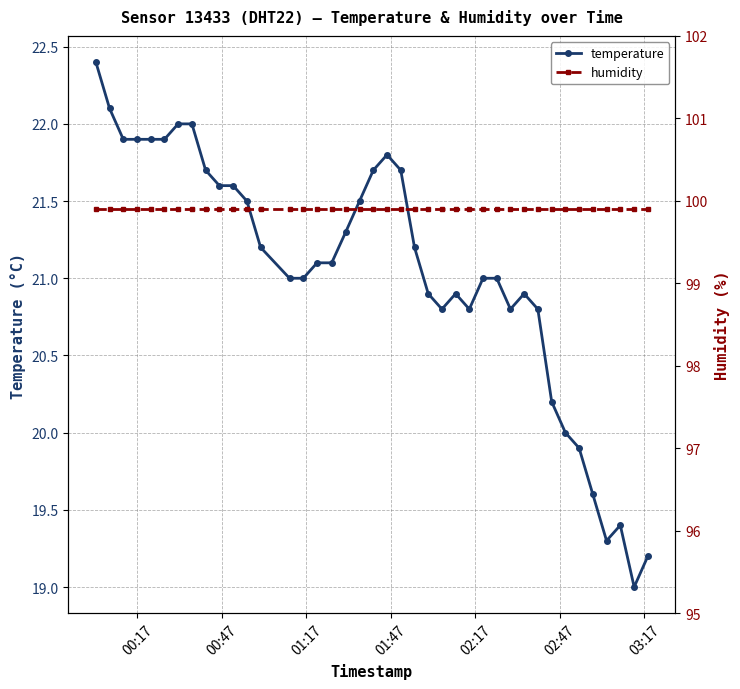

How many data points does each series have?

40